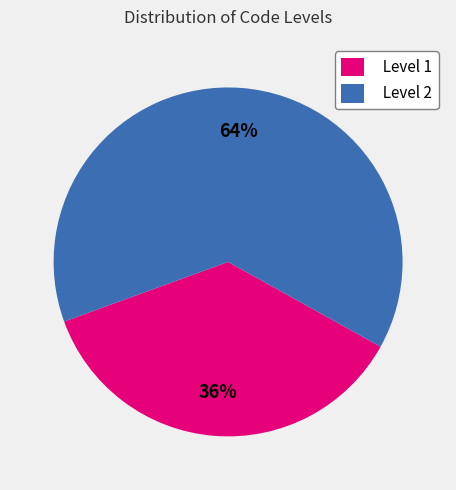

How many segments does this pie chart have?

2